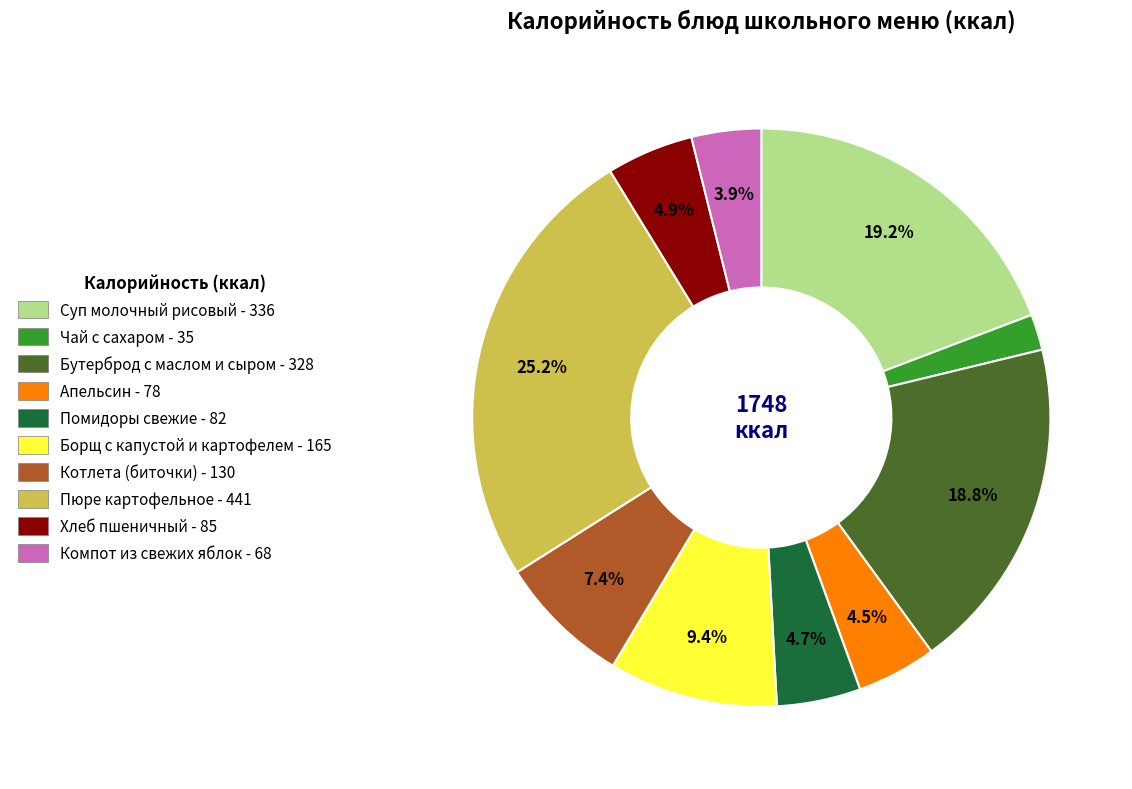

Which category has the smallest portion of the pie?

Чай с сахаром